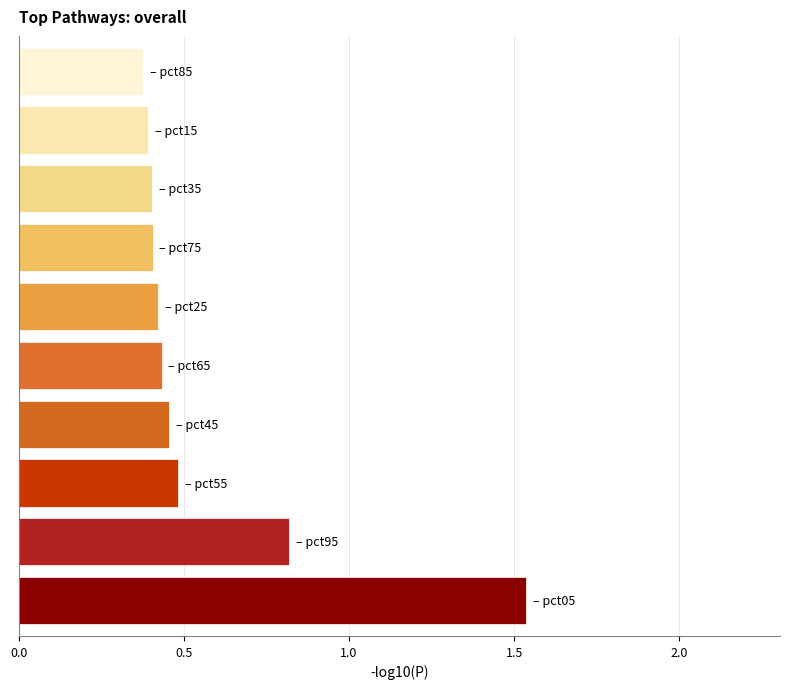

How many values are between 0 and 1?

9